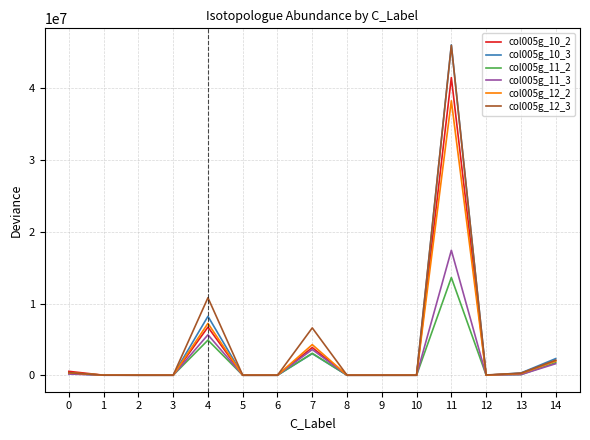

The col005g_12_2 series shows 7231962.2 at 4. True or false?

True